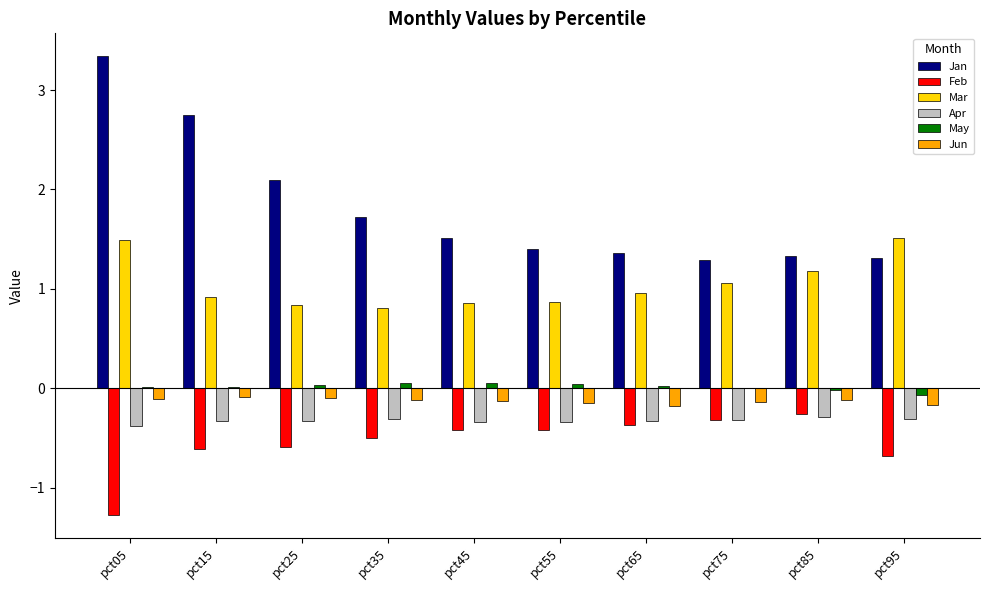

What is the maximum value for Apr?

-0.3